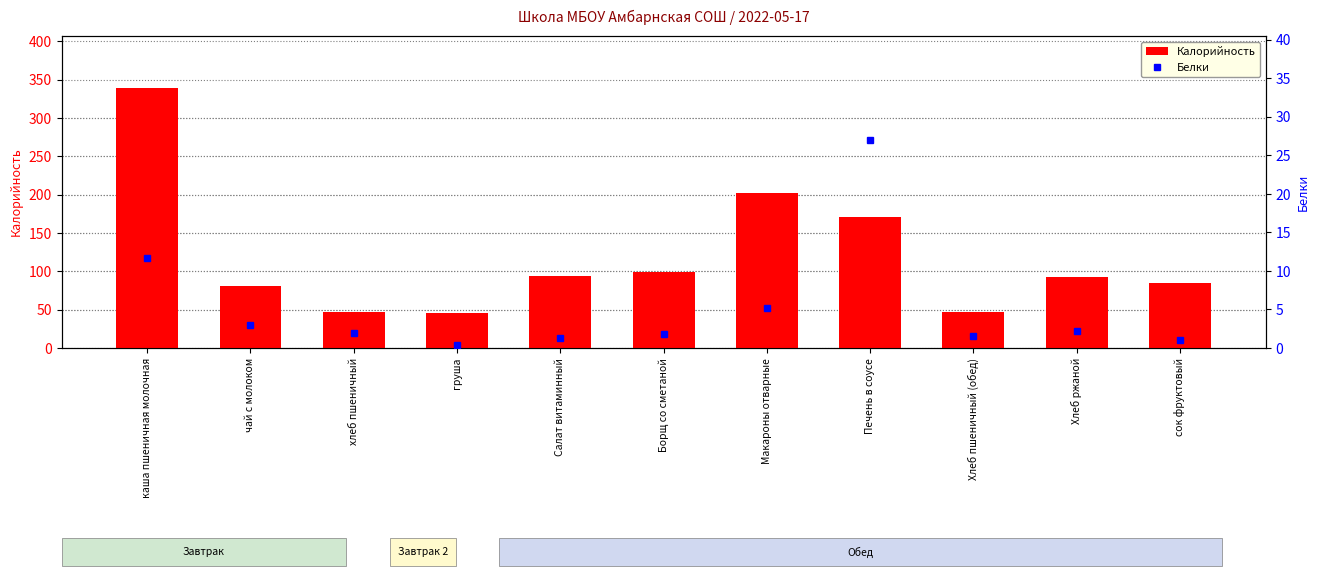

At how many categories does at least one series exceed 46?

10